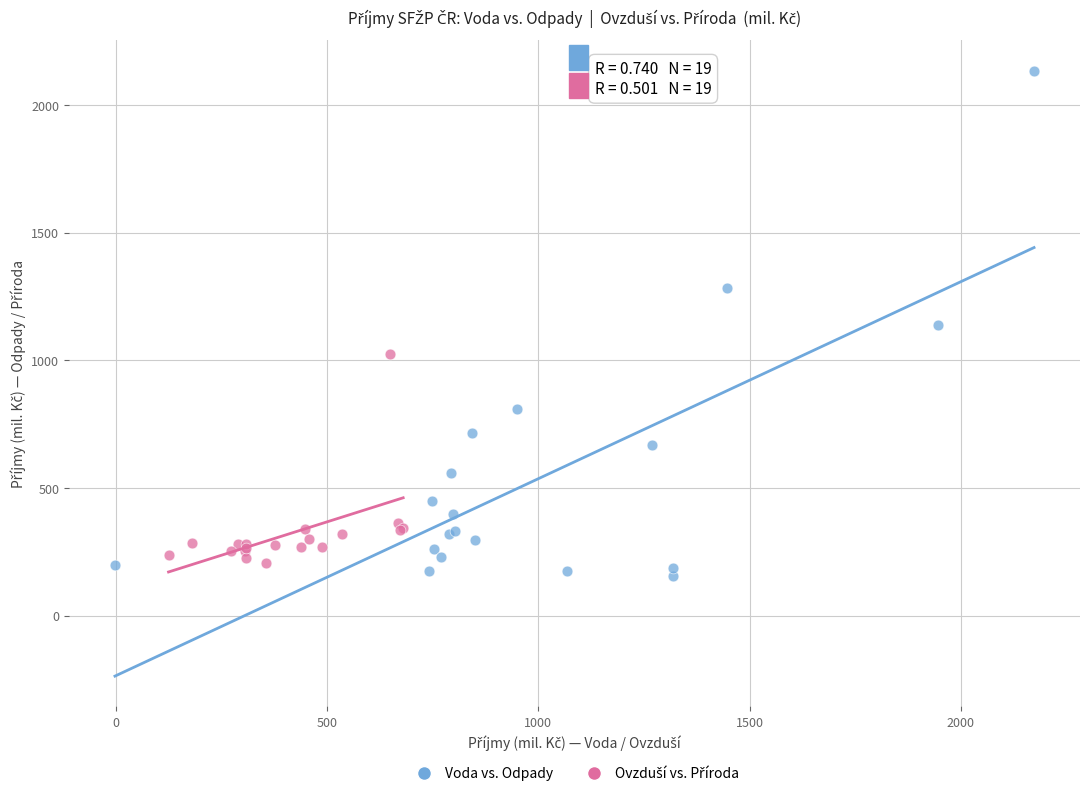

Which series reaches the maximum Y coordinate?

Voda vs. Odpady